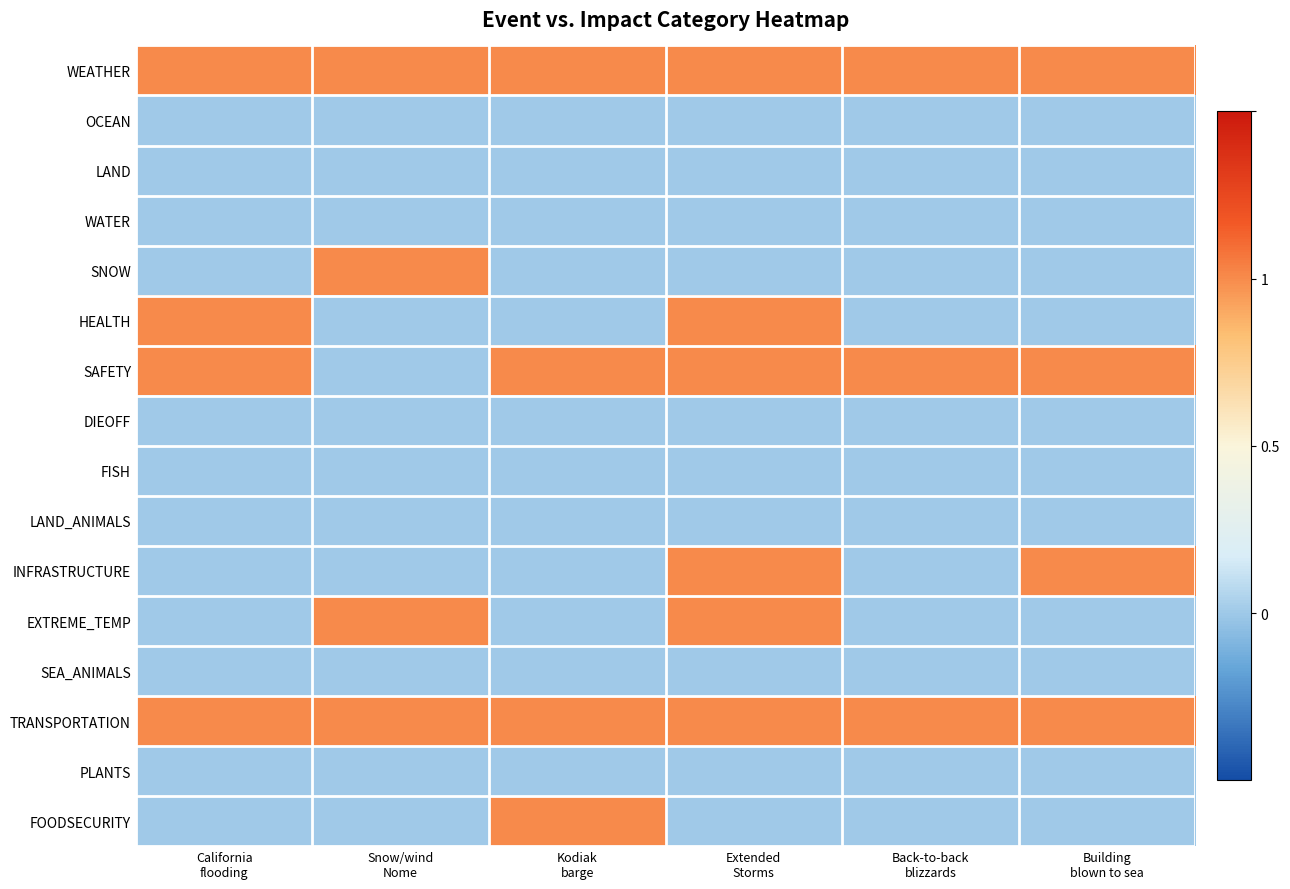

Which has a higher value, Extended
Storms or Snow/wind
Nome?

Extended
Storms